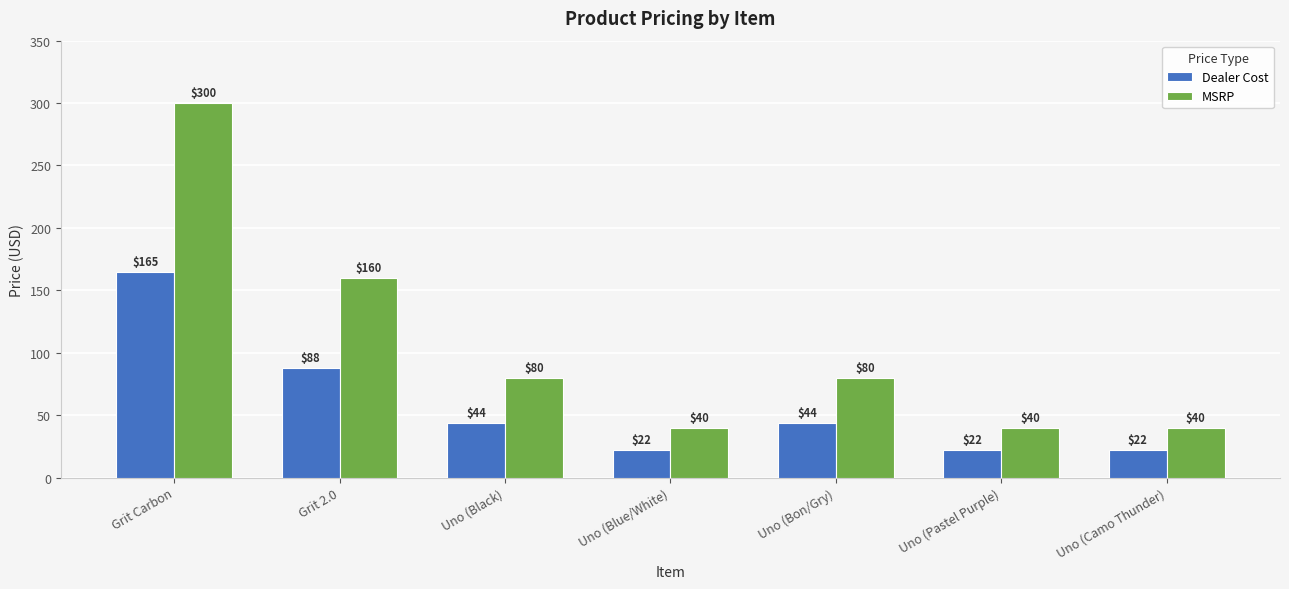

The value of MSRP at Uno (Black) is 129. True or false?

False